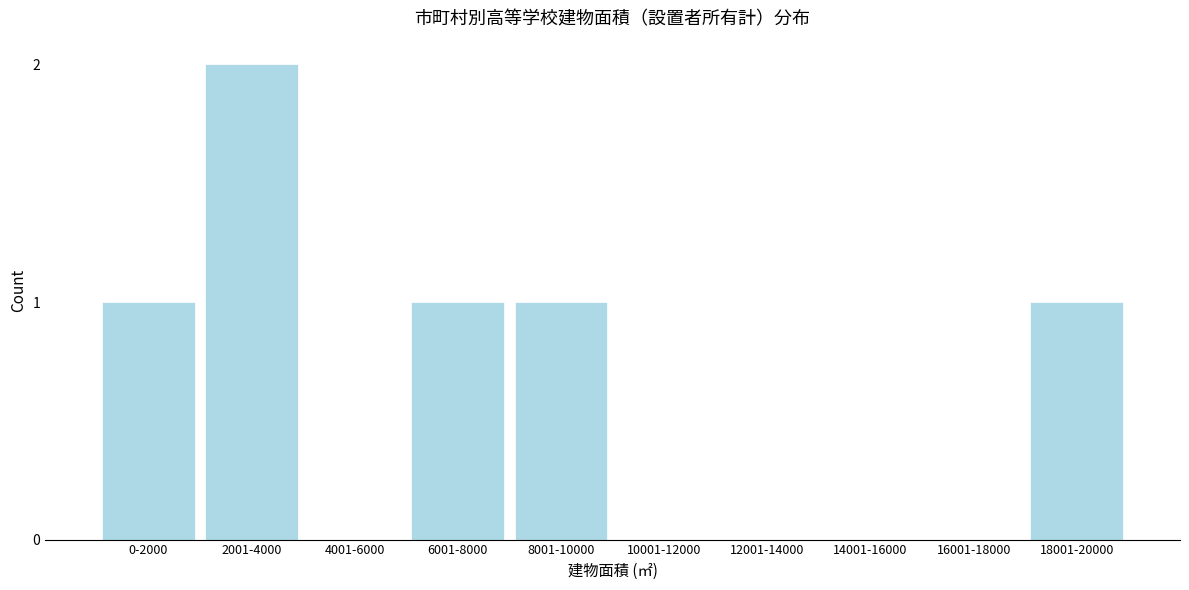

Reading left to right, list all the values displayed in this chart.

0-2000=1	2001-4000=2	4001-6000=0	6001-8000=1	8001-10000=1	10001-12000=0	12001-14000=0	14001-16000=0	16001-18000=0	18001-20000=1